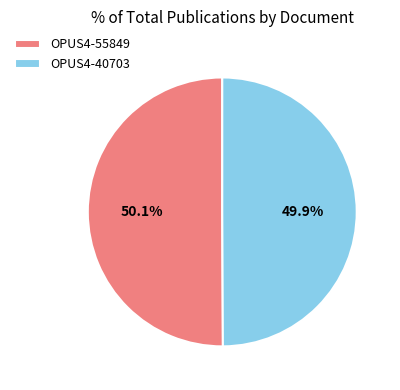

Is there any slice that represents more than half of the pie?

Yes